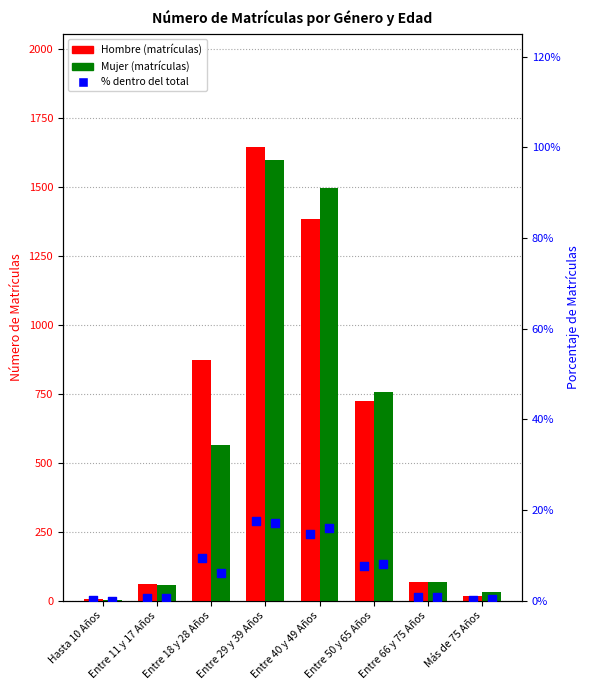

Which series has the largest total across all categories?

Hombre